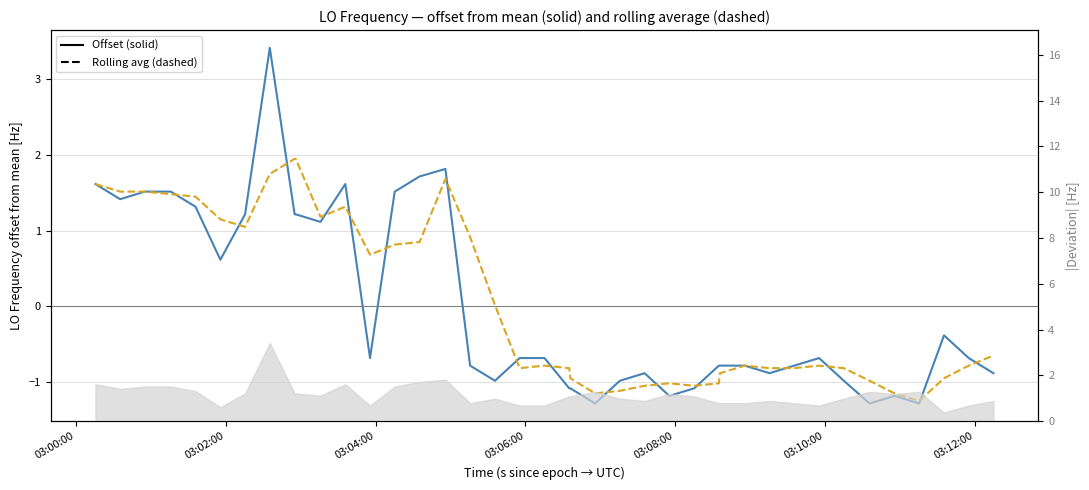

At how many categories does at least one series exceed 0?

18